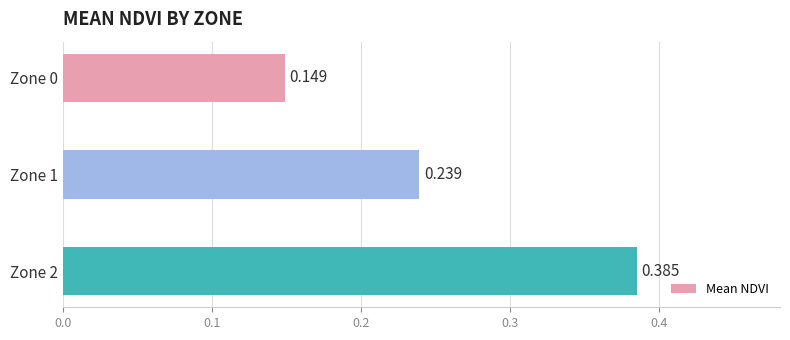

What is the sum of all values?

0.8